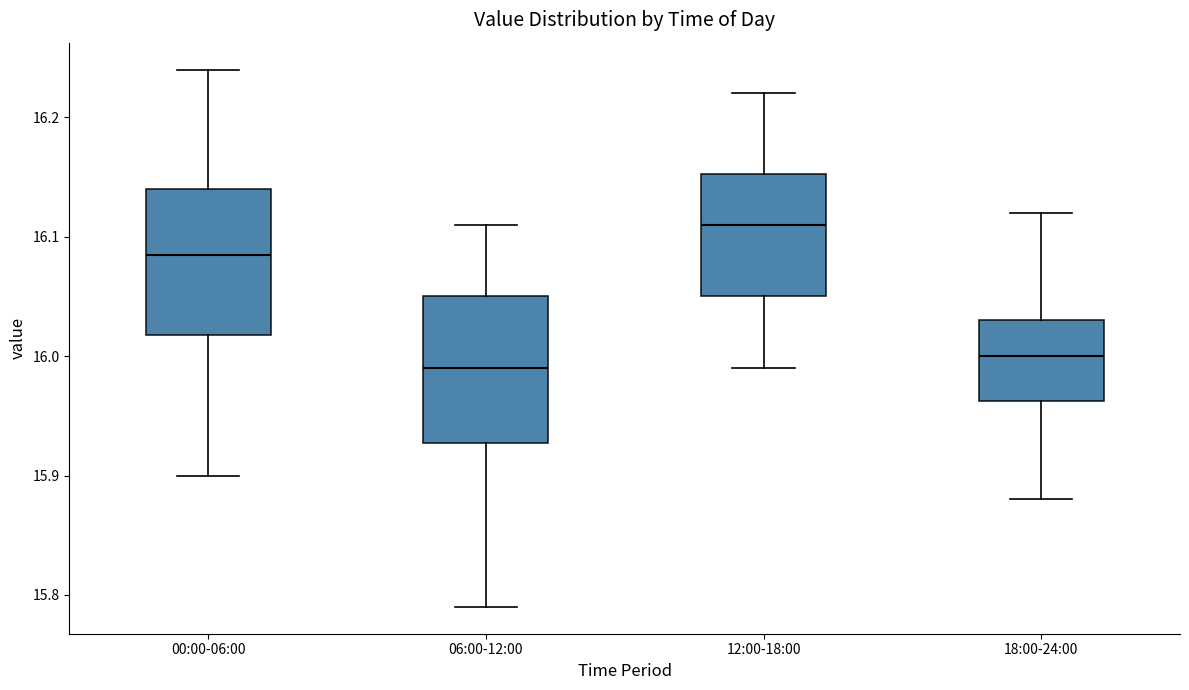

Which box has the highest median line?

12:00-18:00